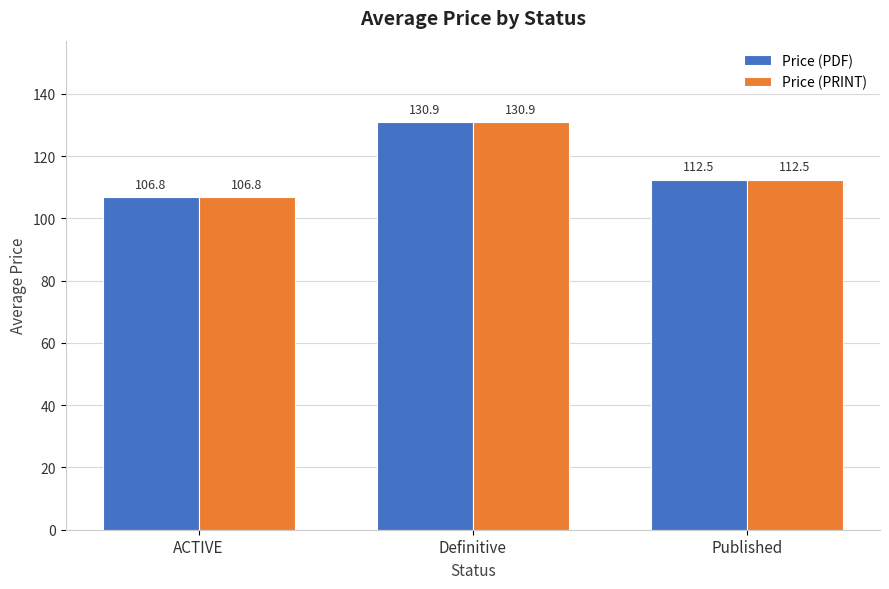

How many data points in Price (PRINT) are above 112?

2